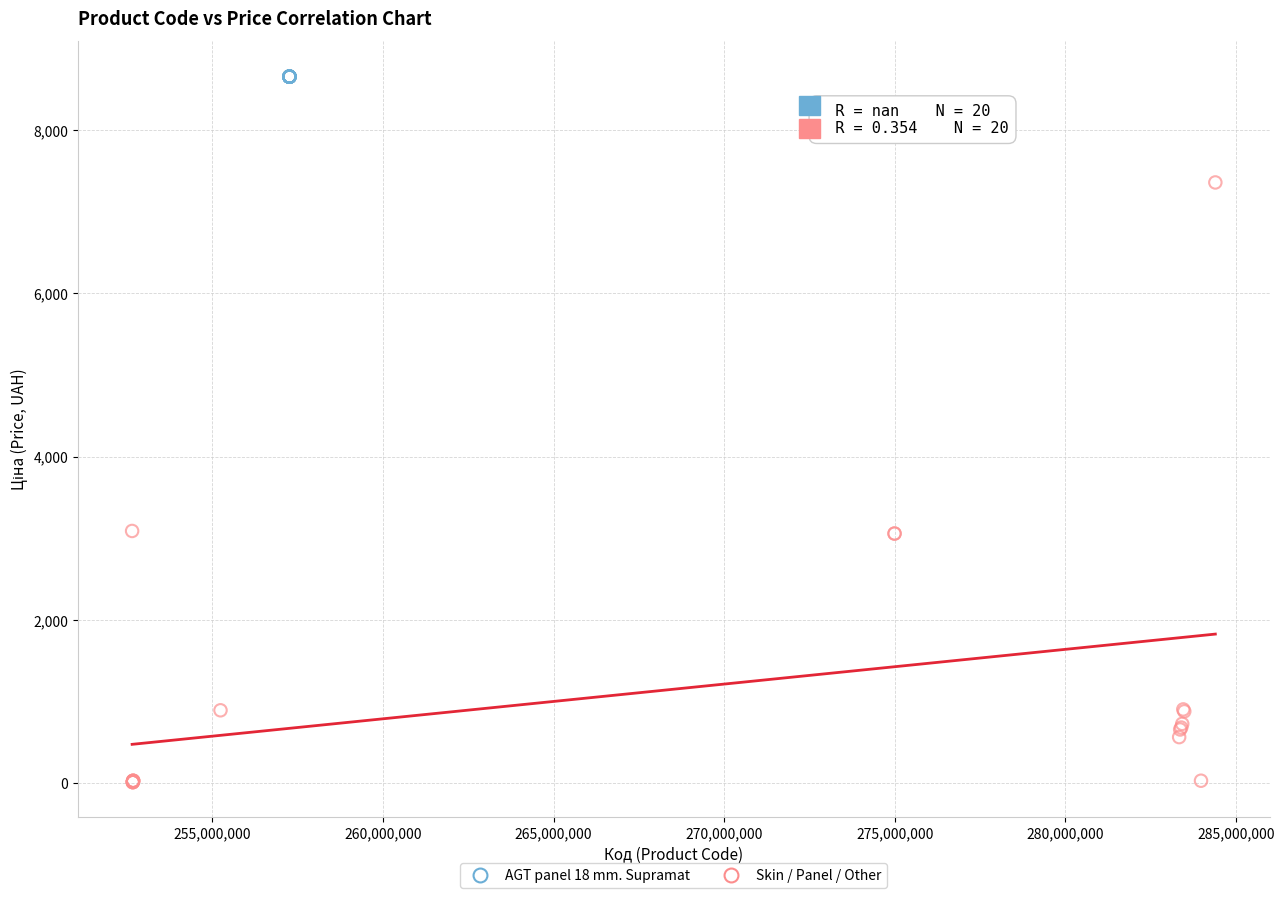

Which series contains the highest Y value?

AGT panel 18 mm. Supramat